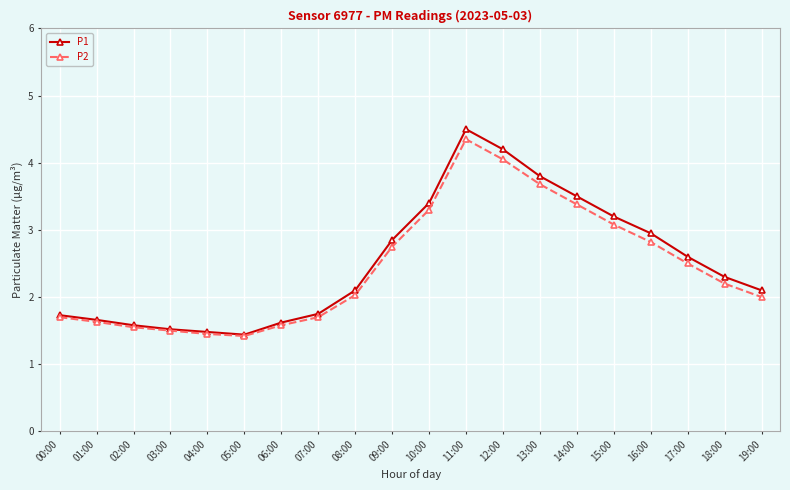

What is the label of the 14th point from the left?

13:00